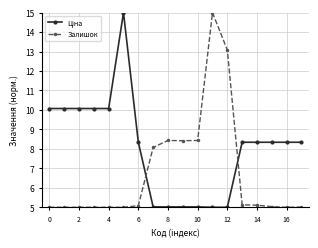

What is the maximum value shown in the chart?

15.0